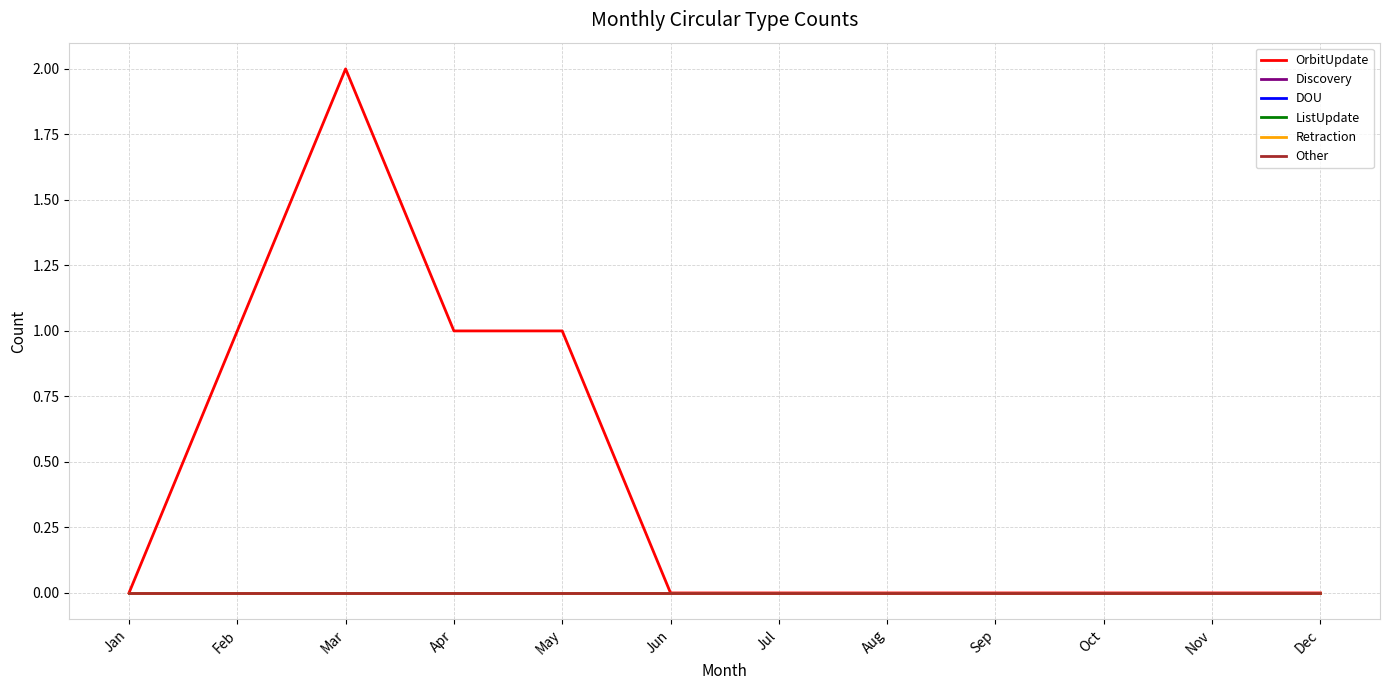

The ListUpdate series shows 0 at Feb. True or false?

True